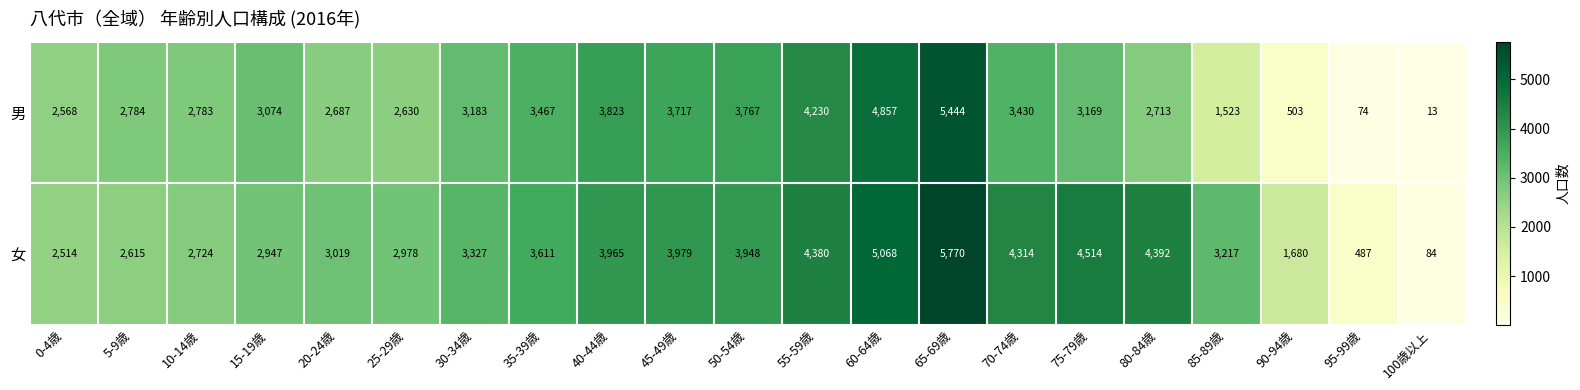

At which category does the chart reach its peak across all series?

65-69歳